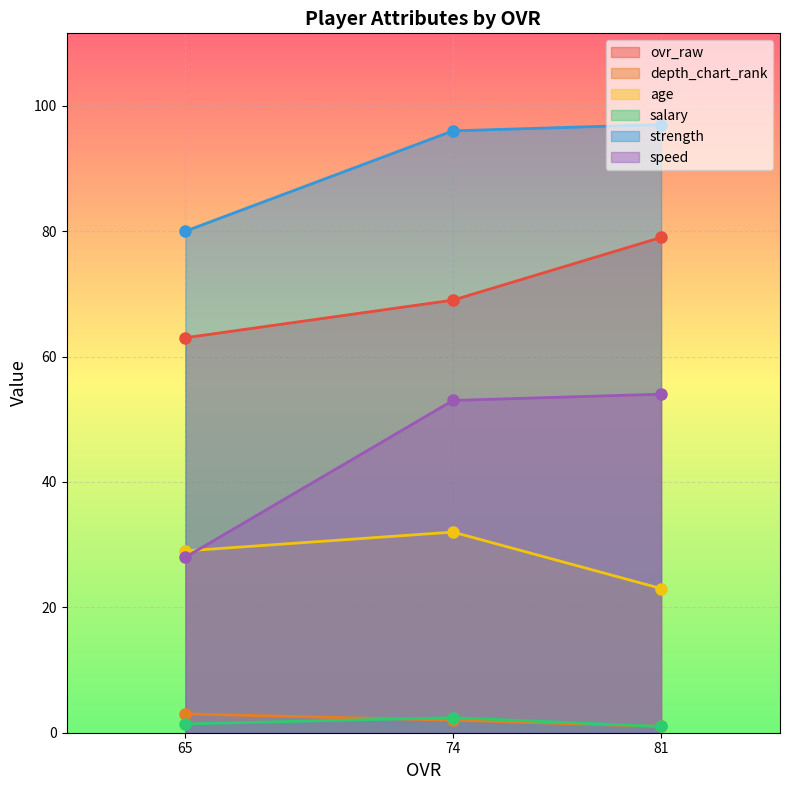

What is the value of the age point at the 3rd from the left?

23.0